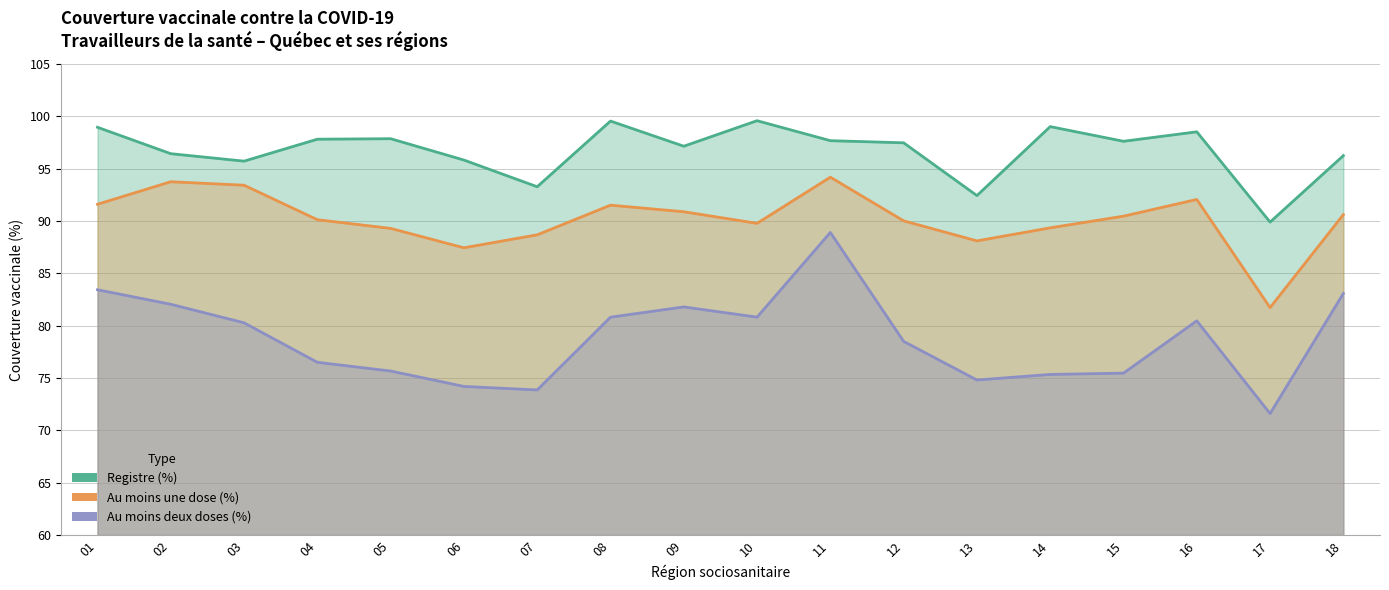

In Au moins une dose (%), how many points are higher than both neighbors (excluding endpoints)?

4